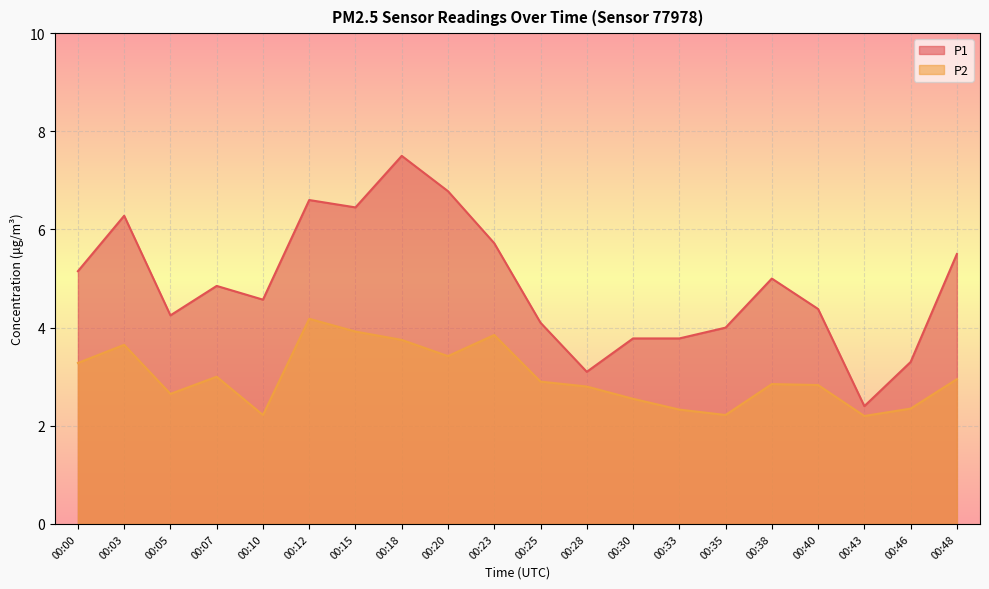

List the series in order of their overall mean, highest first.

P1, P2